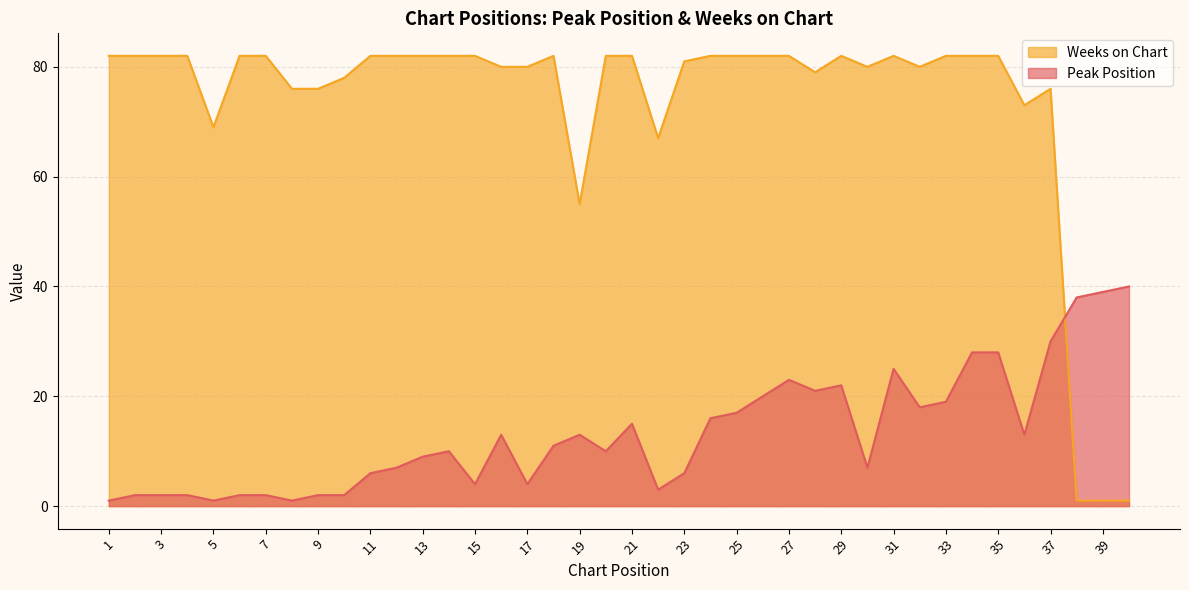

Does the chart have visible grid lines?

Yes